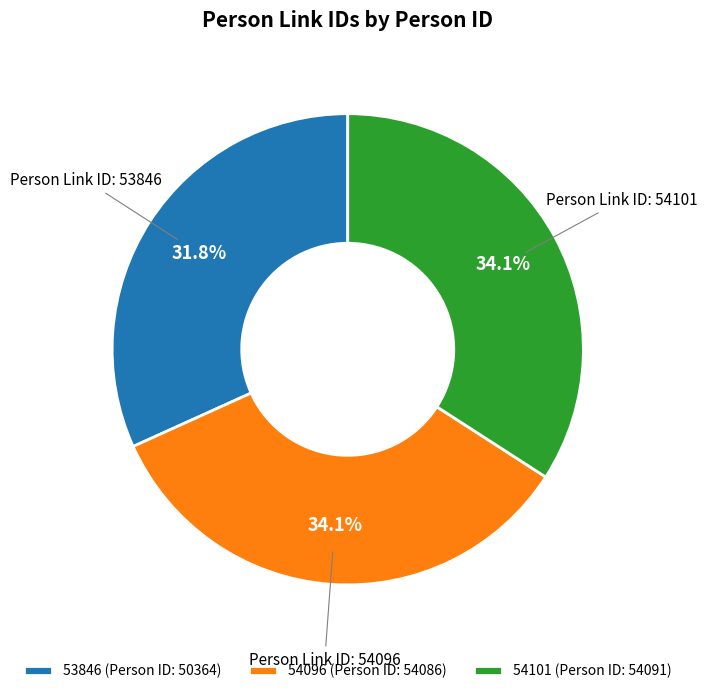

True or false: 53846 accounts for 32% of the total.

True